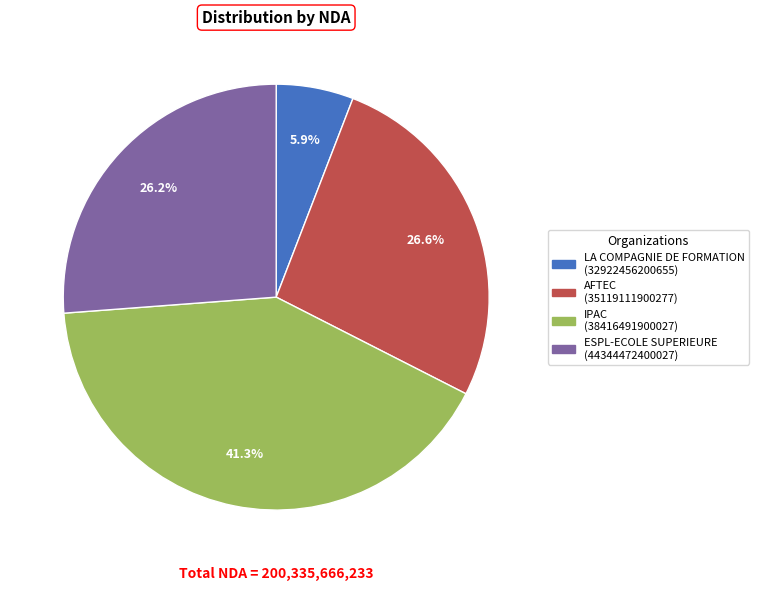

How many segments does this pie chart have?

4